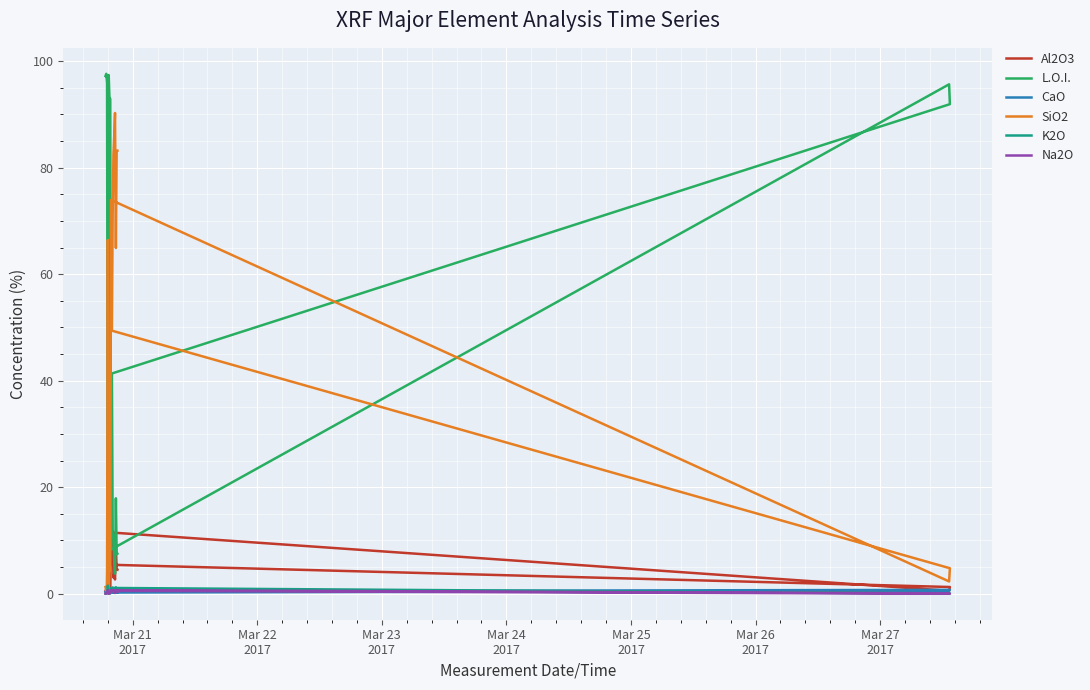

The value of L.O.I. at Mar 27
2017 is 129.8. True or false?

False